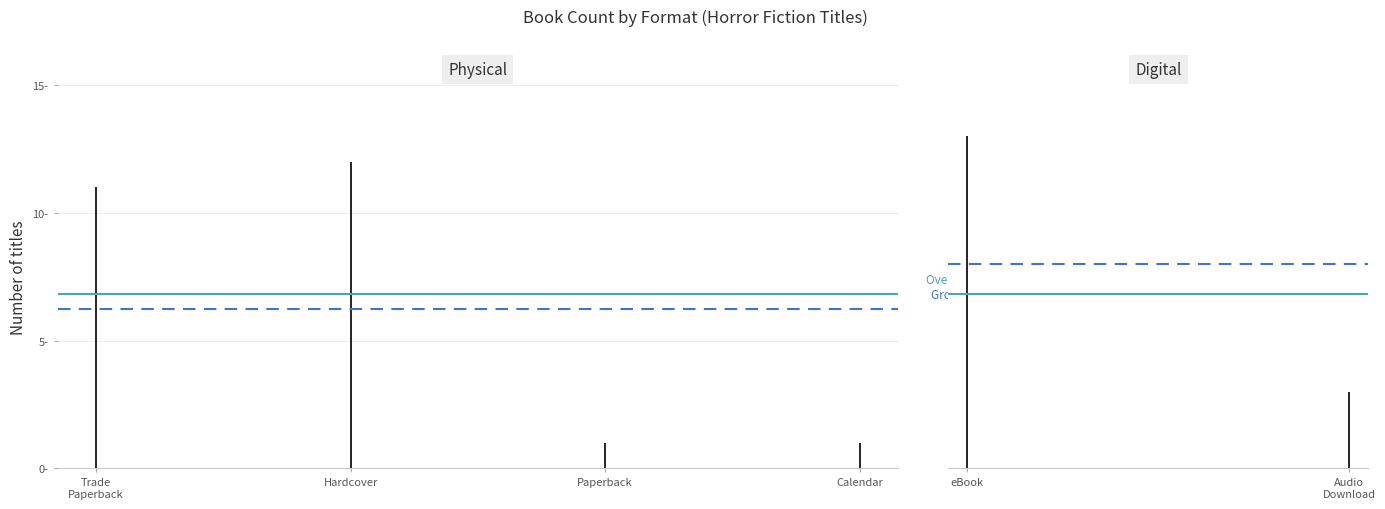

What is the difference between the second highest and second lowest values?

11